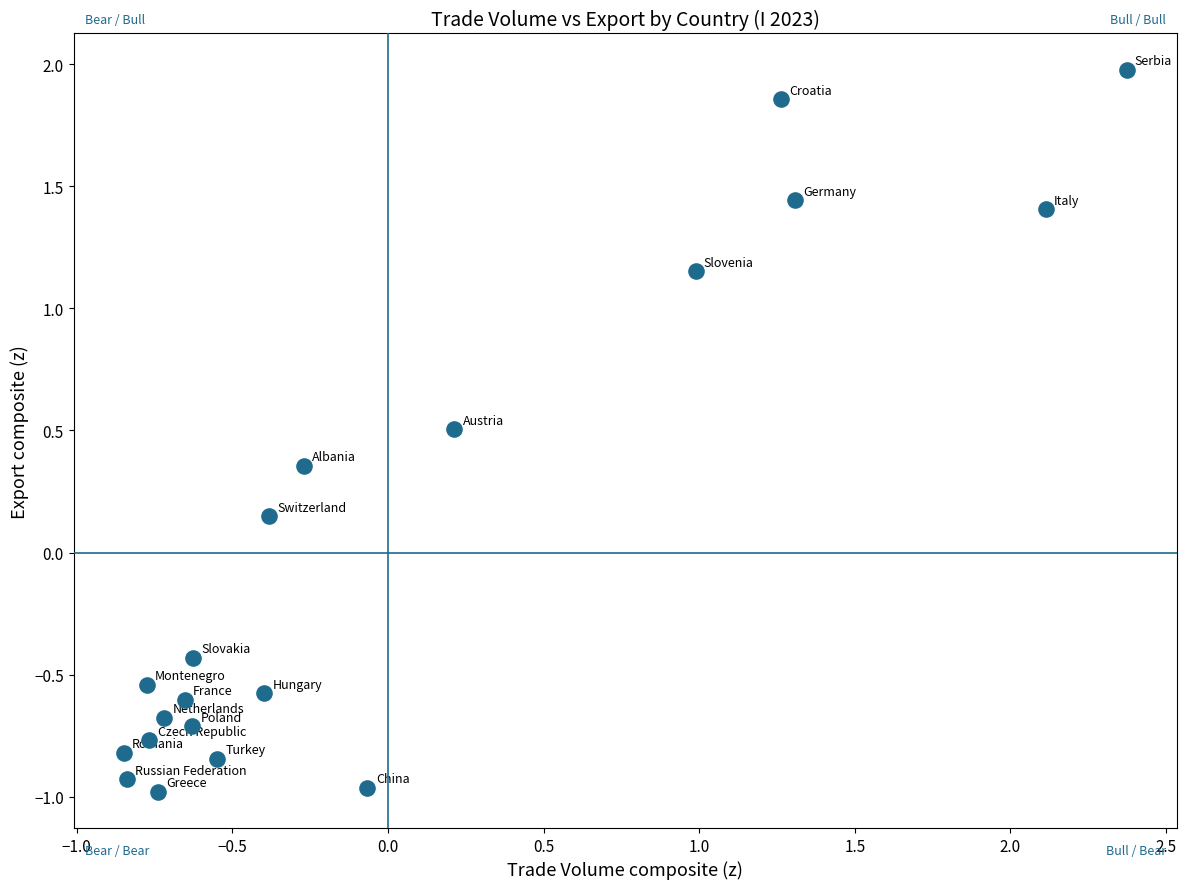

What is the range of X values (max minus min)?

3.2